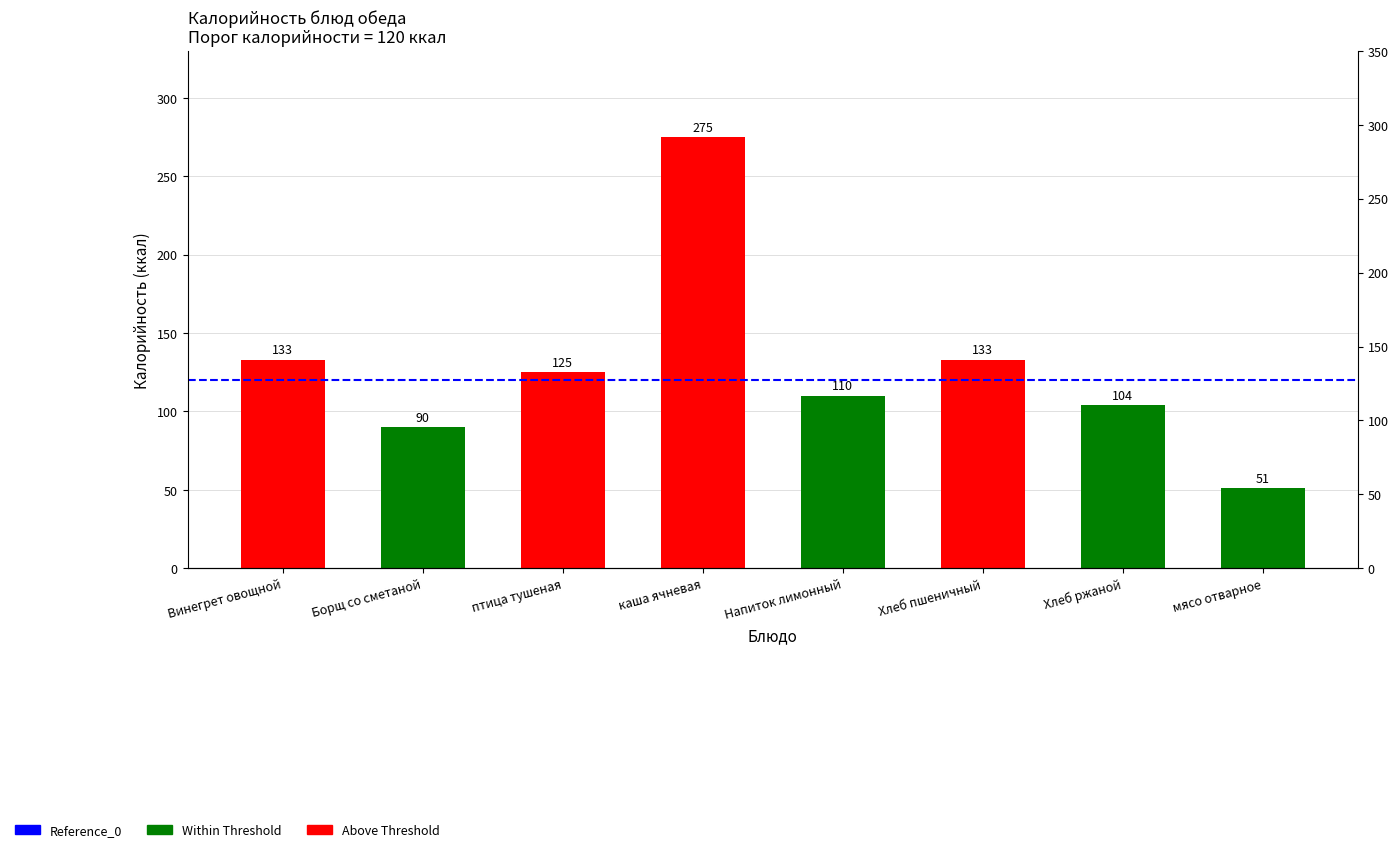

Reading left to right, extract all data points from this chart.

Винегрет овощной=133	Борщ со сметаной=90	птица тушеная=125	каша ячневая=275	Напиток лимонный=110	Хлеб пшеничный=133	Хлеб ржаной=104	мясо отварное=51